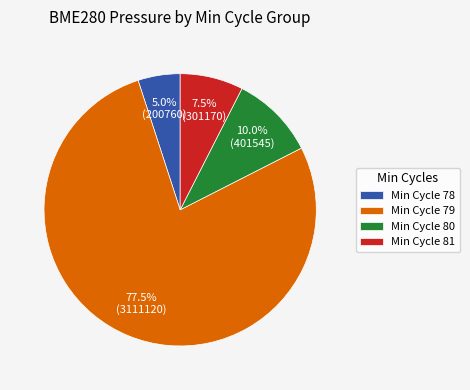

Count the number of slices in the pie.

4